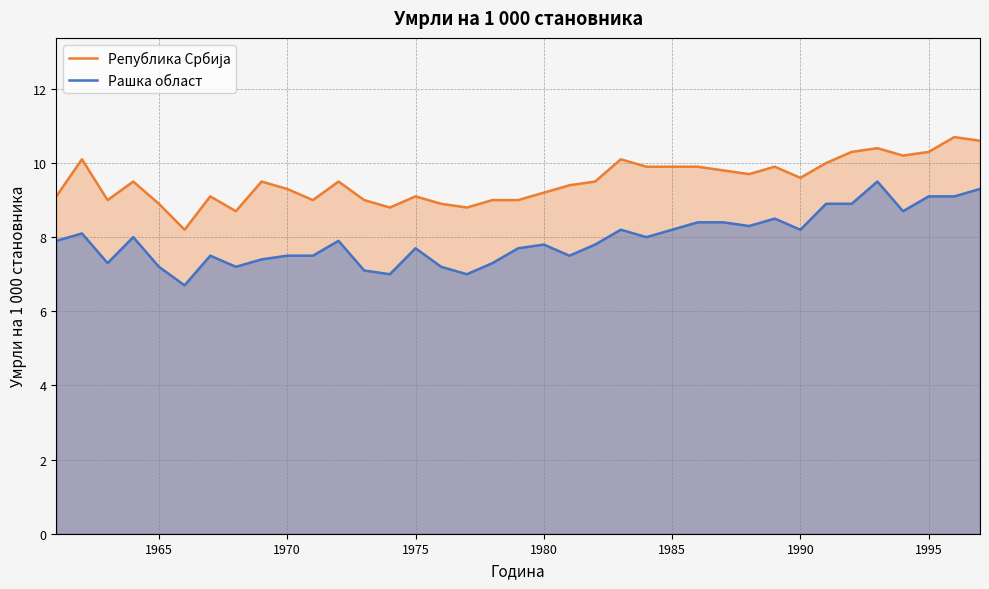

True or false: Република Србија and Рашка област cross at least once.

False